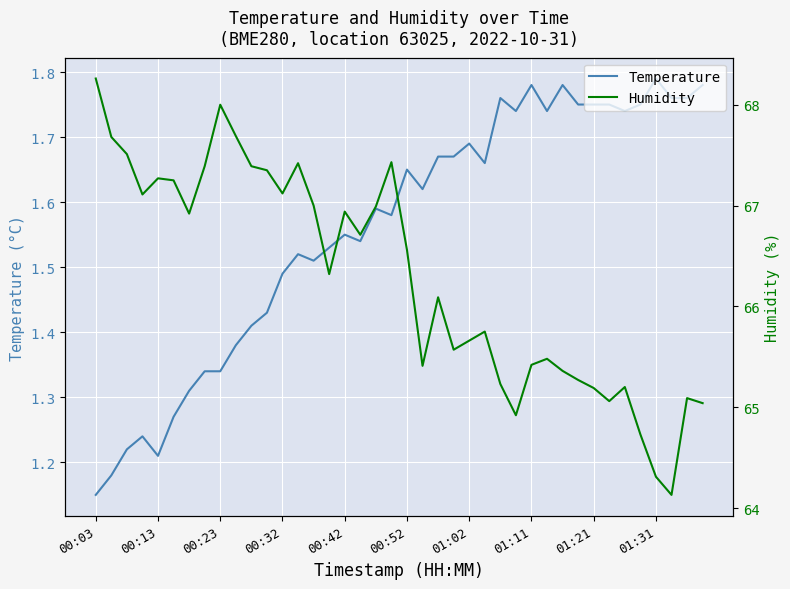

Which category has the highest value in the Temperature series?

01:31